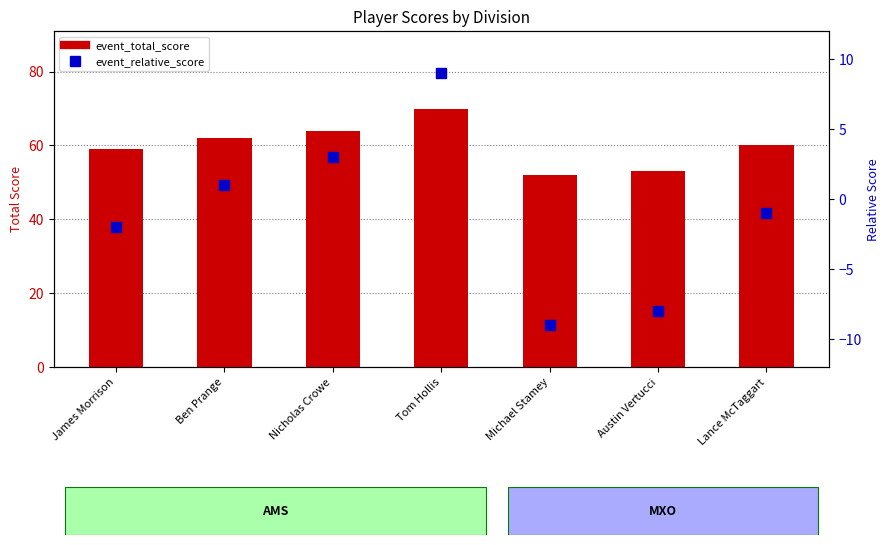

At which category is the sum across all series the highest?

Tom Hollis